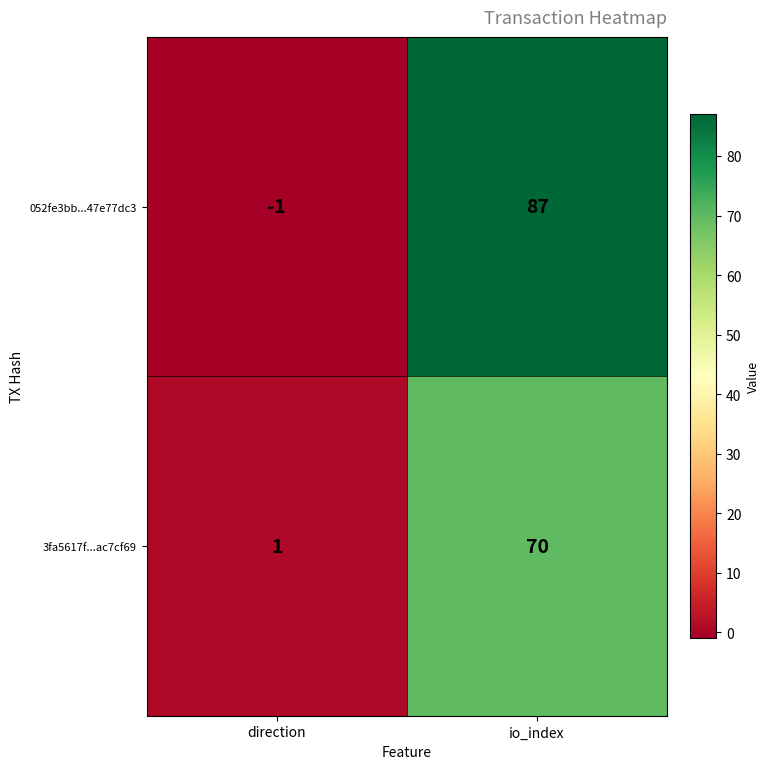

At which label is 052fe3bb...47e77dc3 closest to 43?

direction